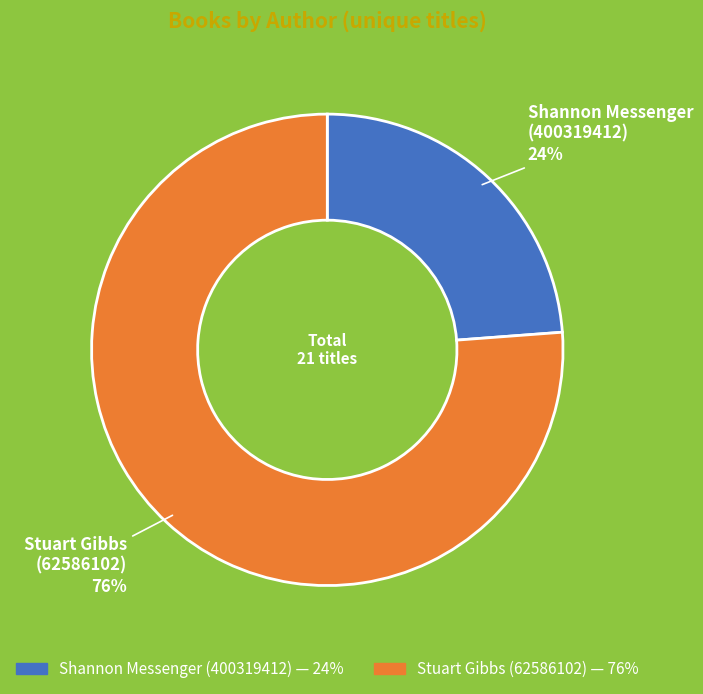

True or false: Stuart Gibbs (62586102) accounts for 76% of the total.

True